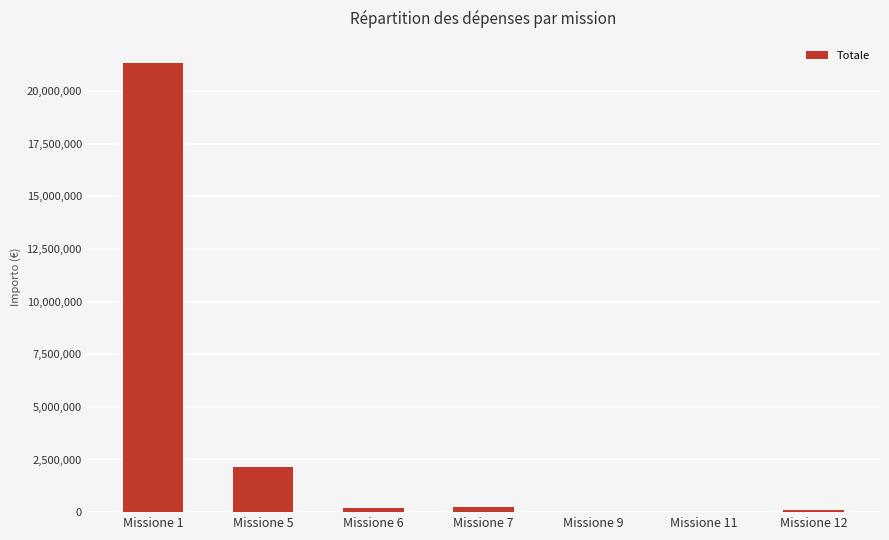

The value at Missione 1 is 21315595.5. True or false?

True